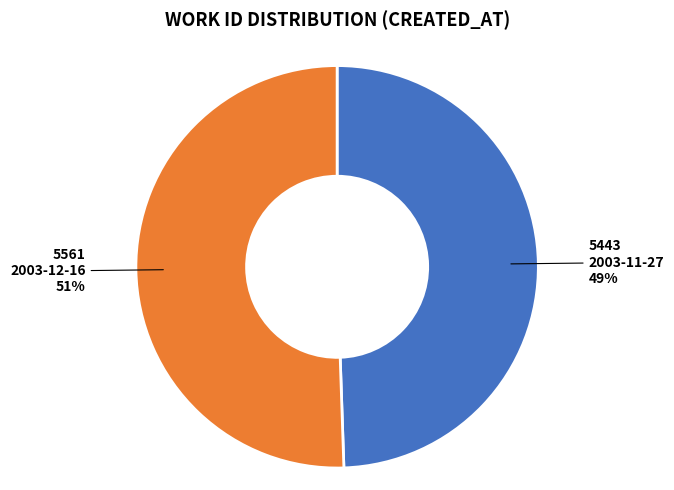

Is there a majority slice in this chart?

Yes